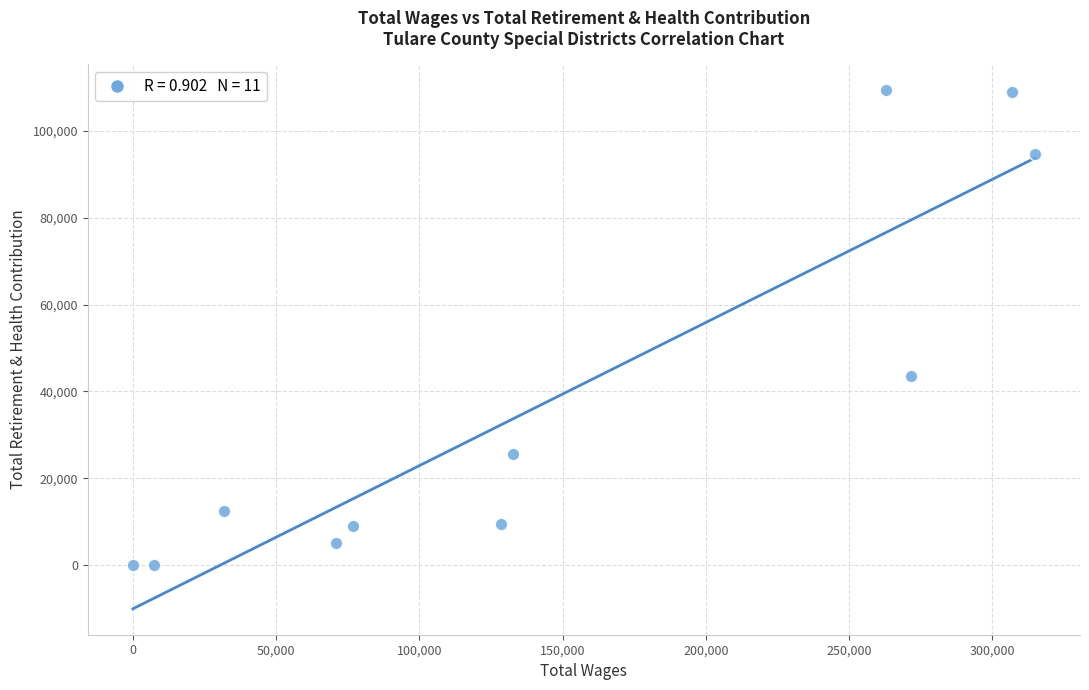

What Y value in the scatter plot is closest to 54678?

43515